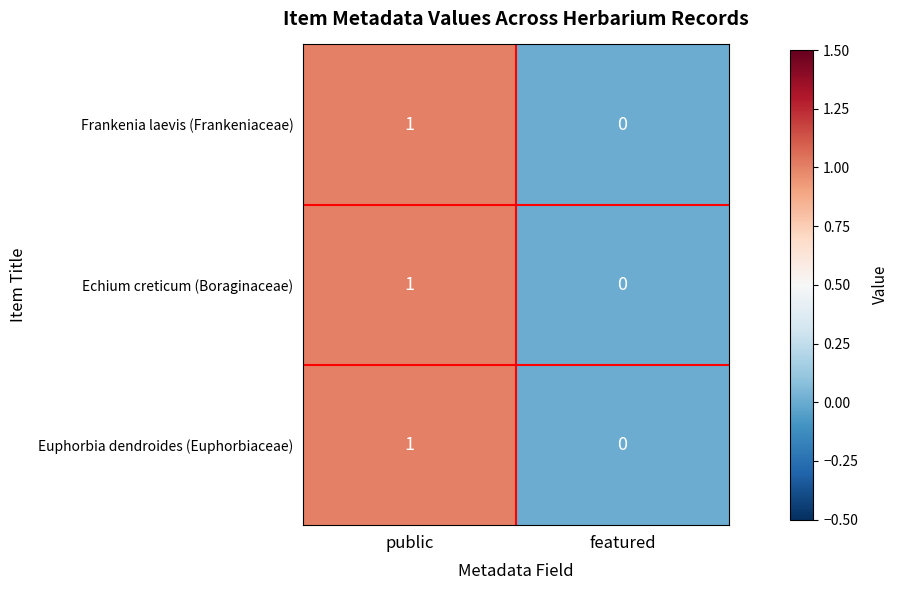

How many data points does each series have?

2